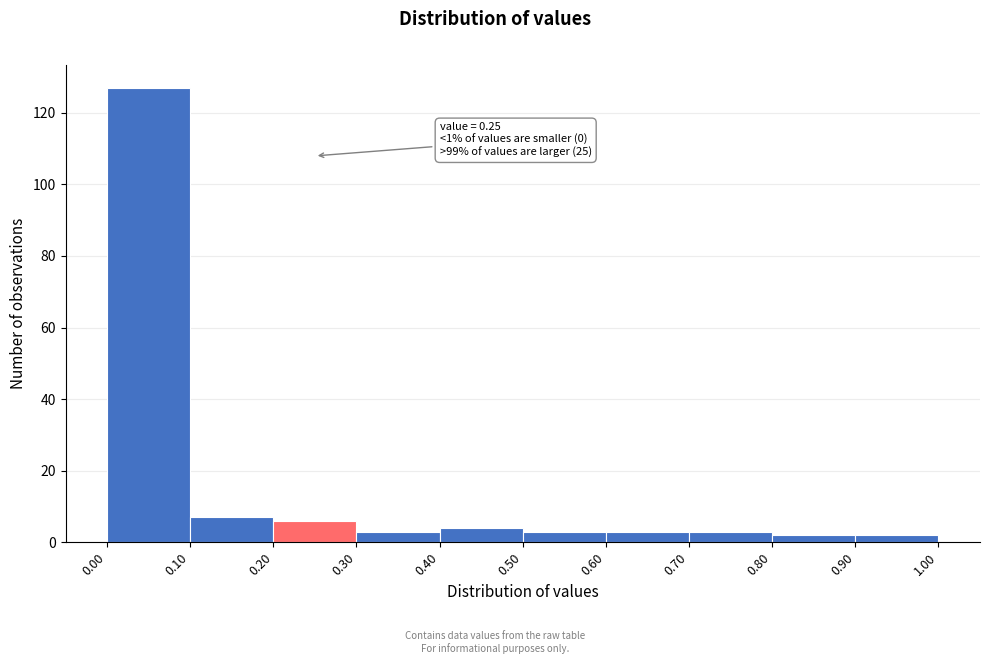

Which range on the x-axis has the tallest bar?

0.00 to 0.10